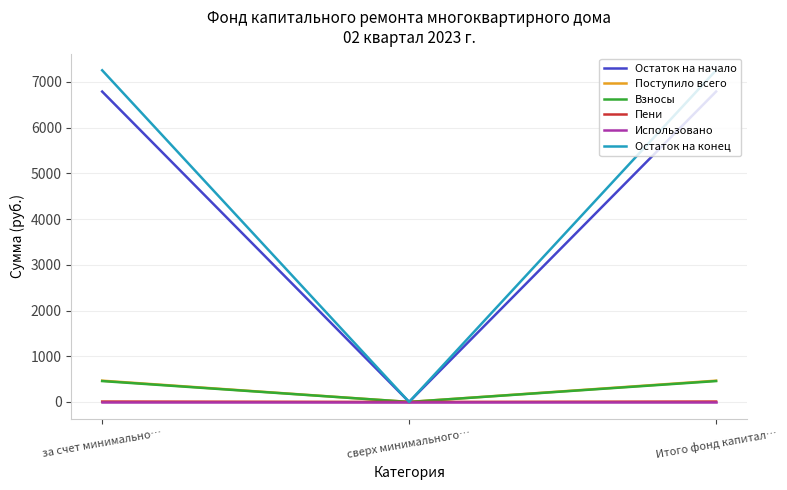

How many lines are shown in the chart?

6